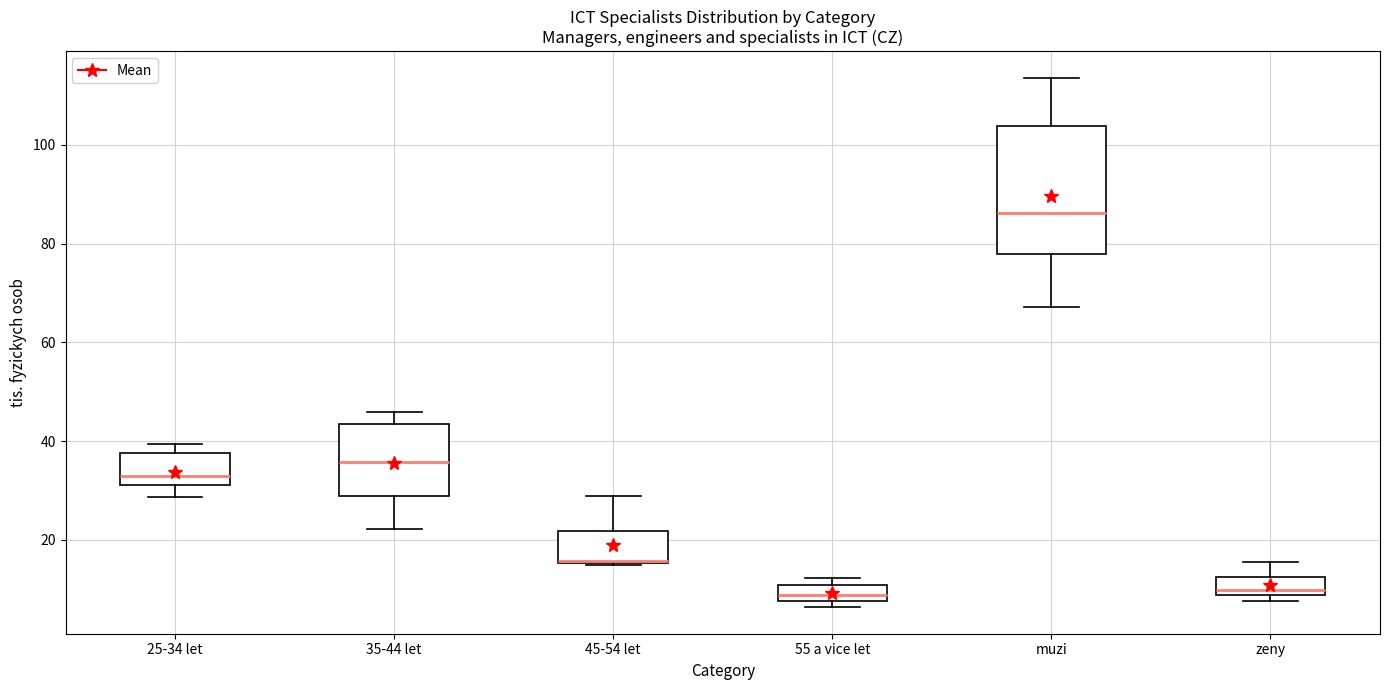

Which box is the tallest, from its lower edge to its upper edge?

muzi